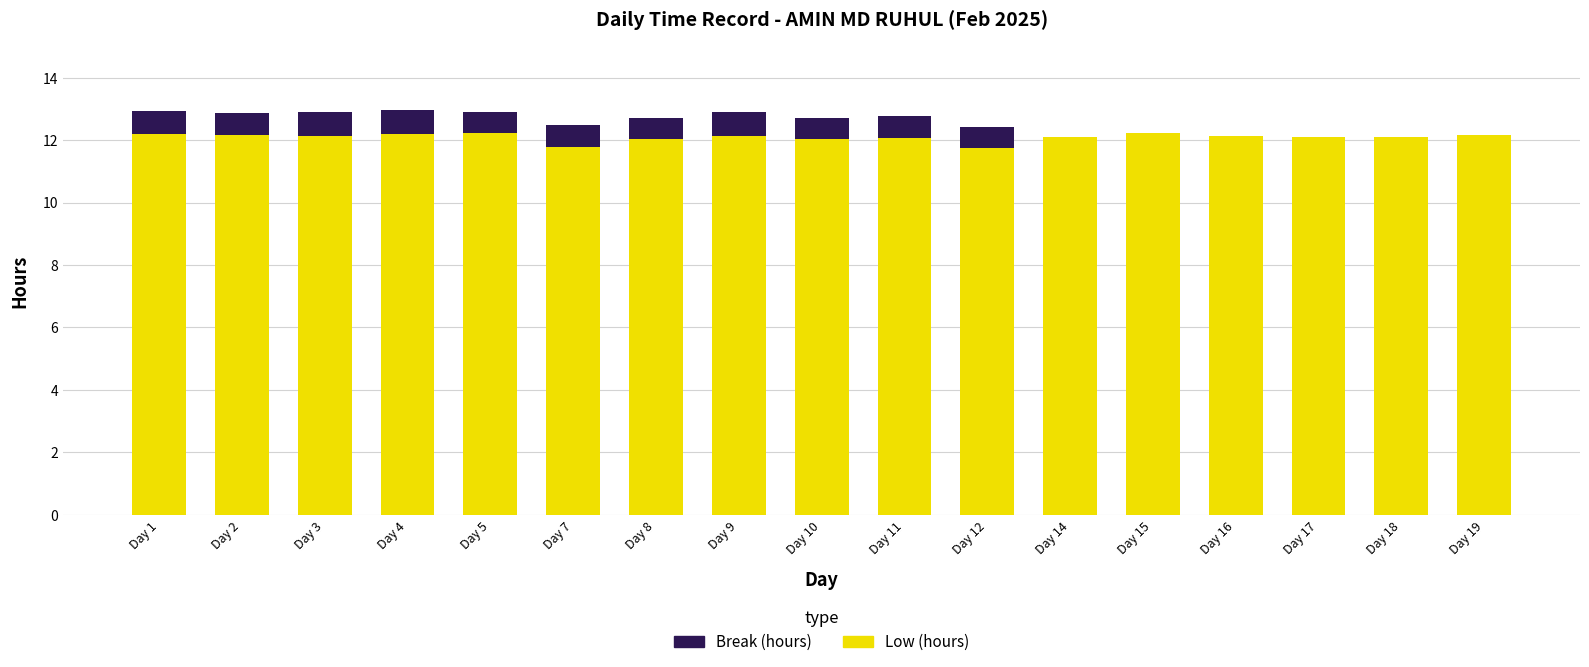

What is the total value across all series at Day 3?

12.9